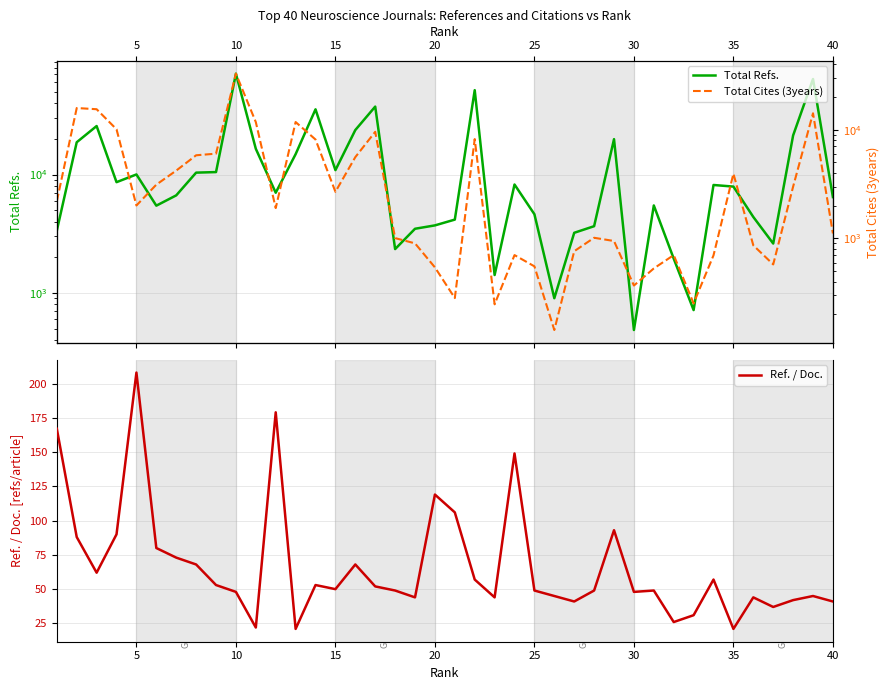

Reading right to left, list all the values displayed in this chart.

Total Refs.: 6448	64045	21368	2612	4380	7907	8158	716	1948	5478	486	19892	3660	3219	902	4619	8234	1416	51576	4161	3718	3482	2345	37476	23757	10892	35536	14857	7018	16489	71126	10486	10373	6666	5457	10013	8617	25673	18735	3357
Ref. / Doc.: 41	45	42	37	44	21	57	31	26	49	48	93	49	41	45	49	149	44	57	106	119	44	49	52	68	50	53	21	179	22	48	53	68	73	80	208	90	62	88	167
Total Cites (3years): 1111	14138	2992	577	864	3935	699	253	703	530	369	947	1014	763	144	554	703	248	8187	283	542	901	1007	9554	5591	2683	8114	11748	1901	11727	32708	6017	5811	4203	3122	2009	10076	15405	15800	2195